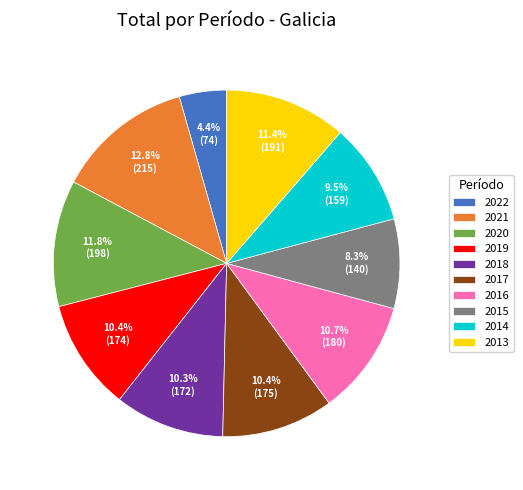

How many segments does this pie chart have?

10